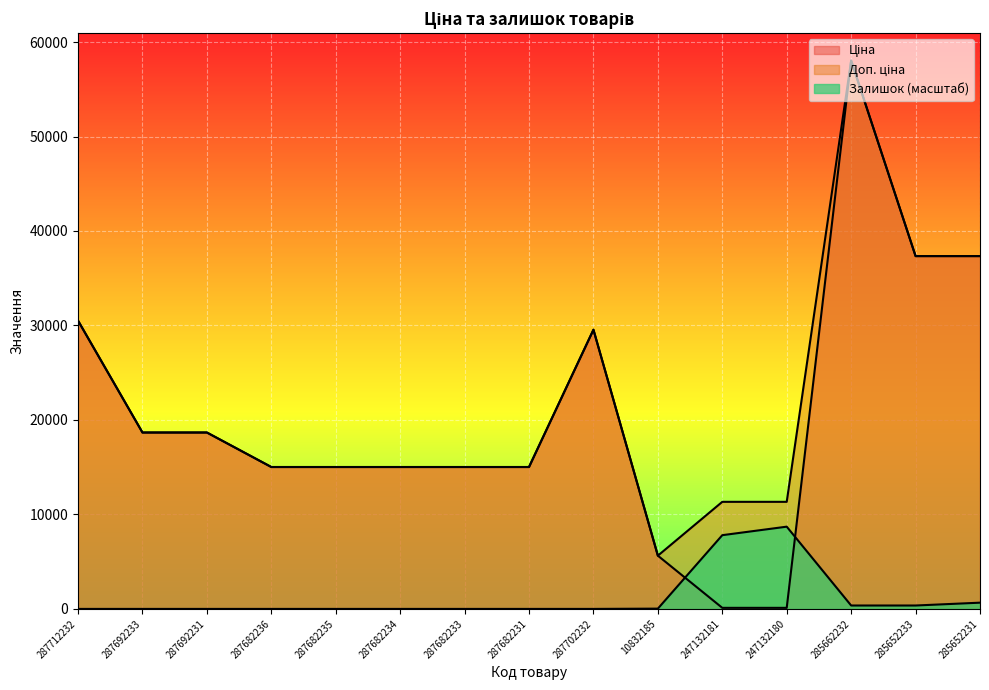

The value of Доп. ціна at 287692231 is 28301.0. True or false?

False